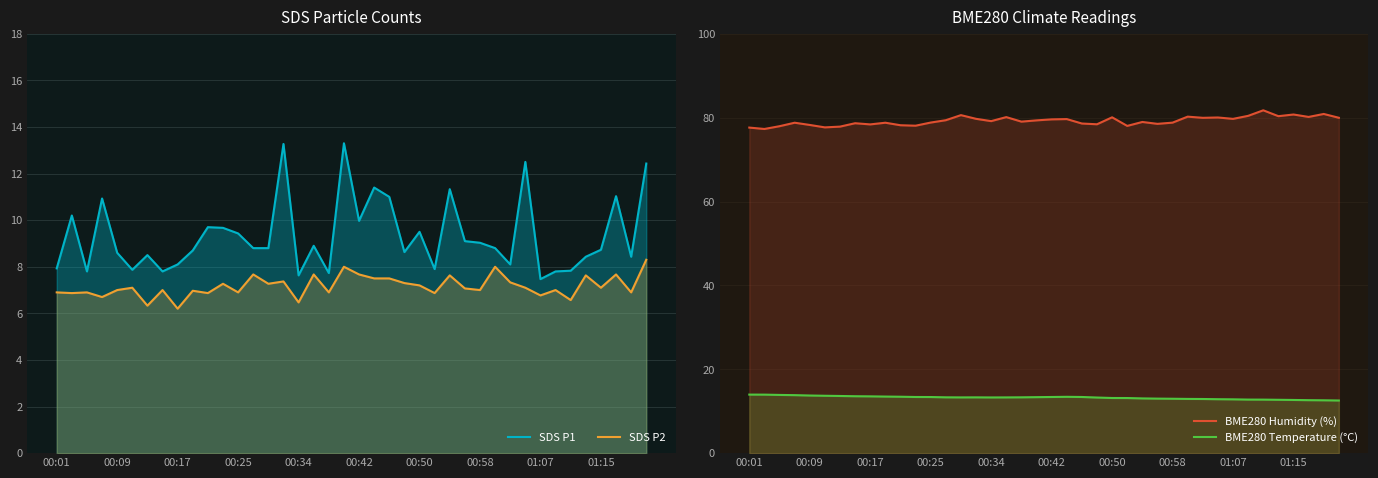

Between 25 and 31, which is larger?

31